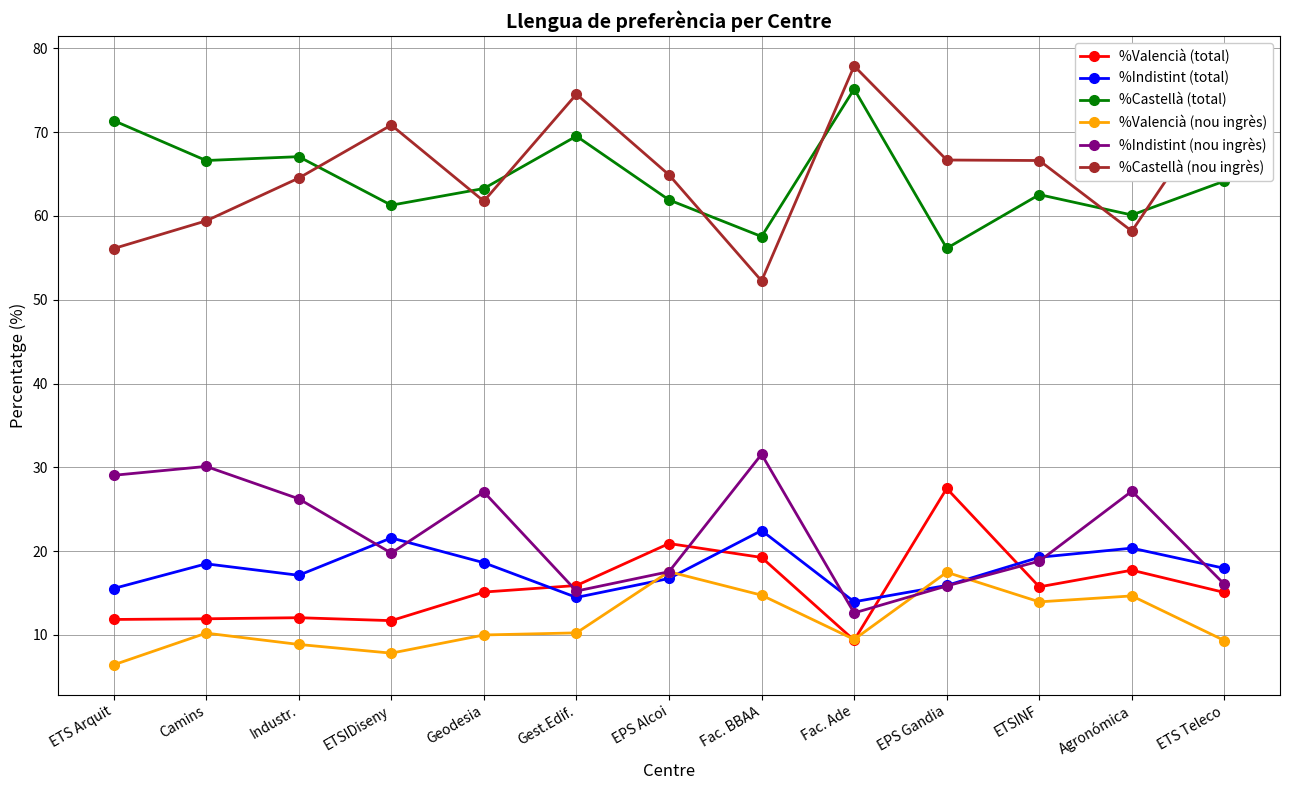

What are all the series names shown in the legend?

%Valencià (total), %Indistint (total), %Castellà (total), %Valencià (nou ingrès), %Indistint (nou ingrès), %Castellà (nou ingrès)